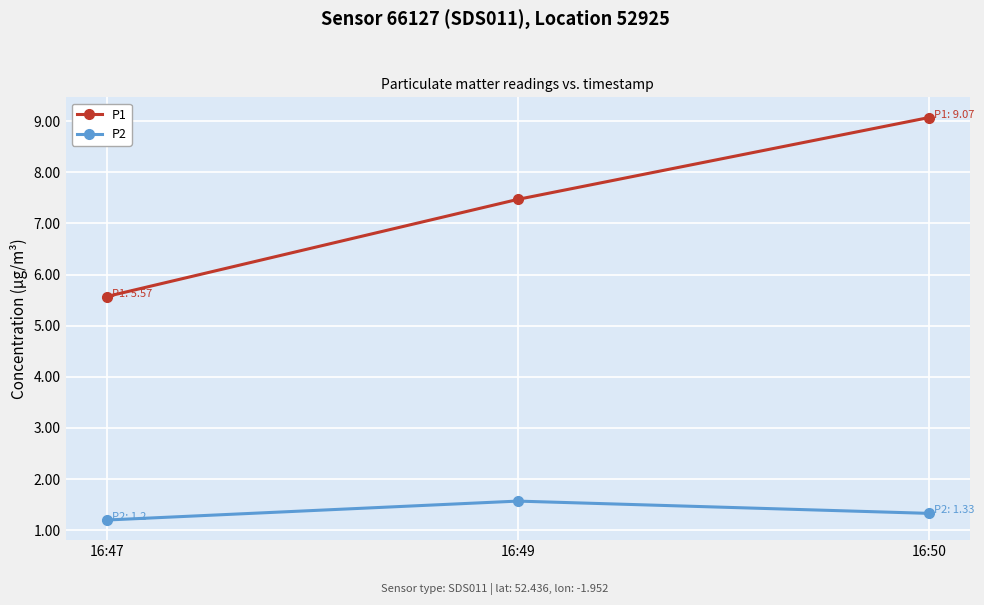

Reading left to right, list all the values displayed in this chart.

P1: 16:47=5.6	16:49=7.5	16:50=9.1
P2: 16:47=1.2	16:49=1.6	16:50=1.3